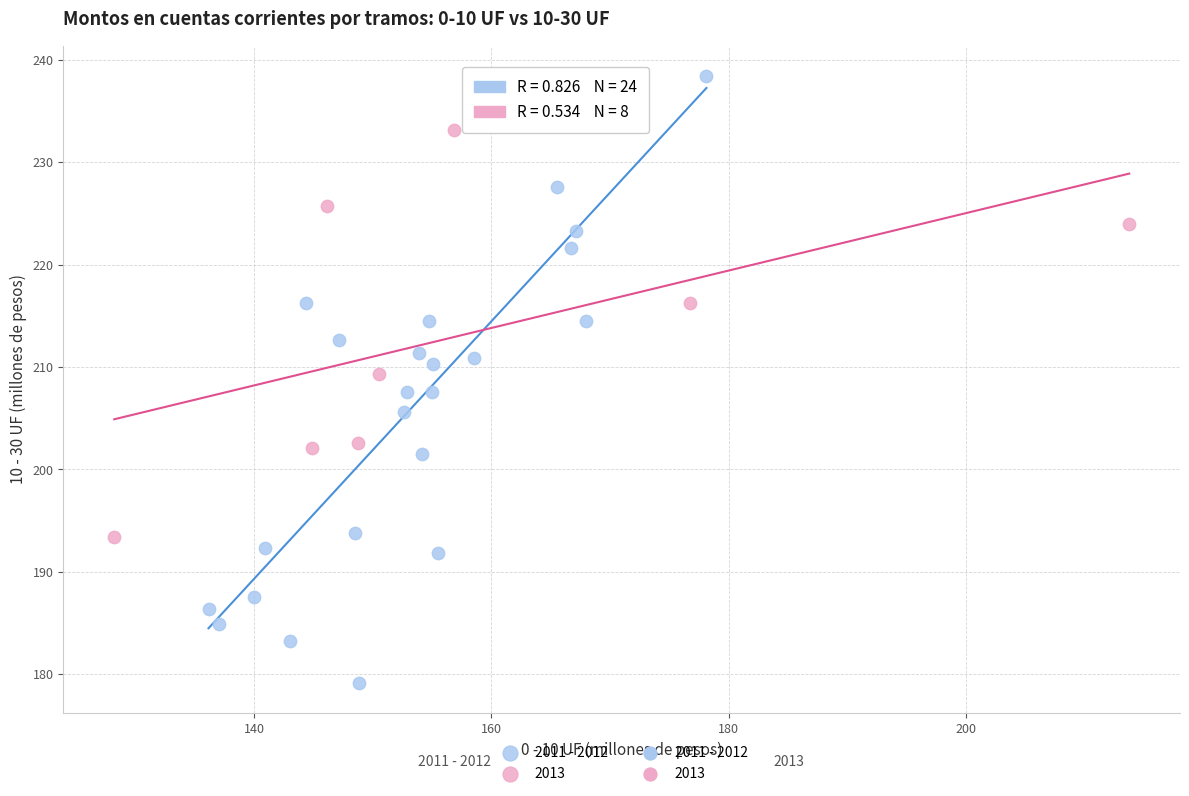

Which series contains the highest Y value?

2011 - 2012